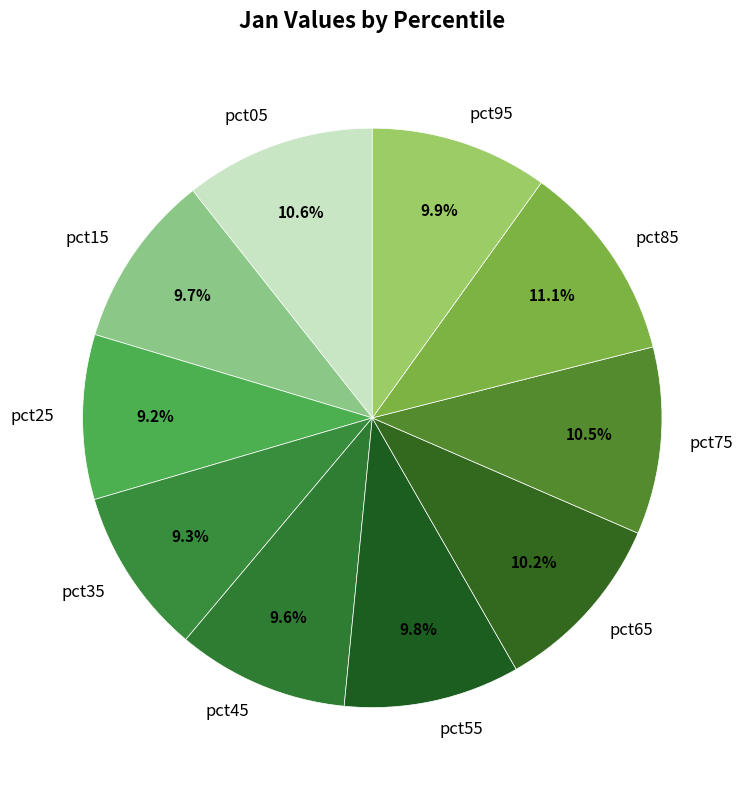

How many slices are in this pie chart?

10